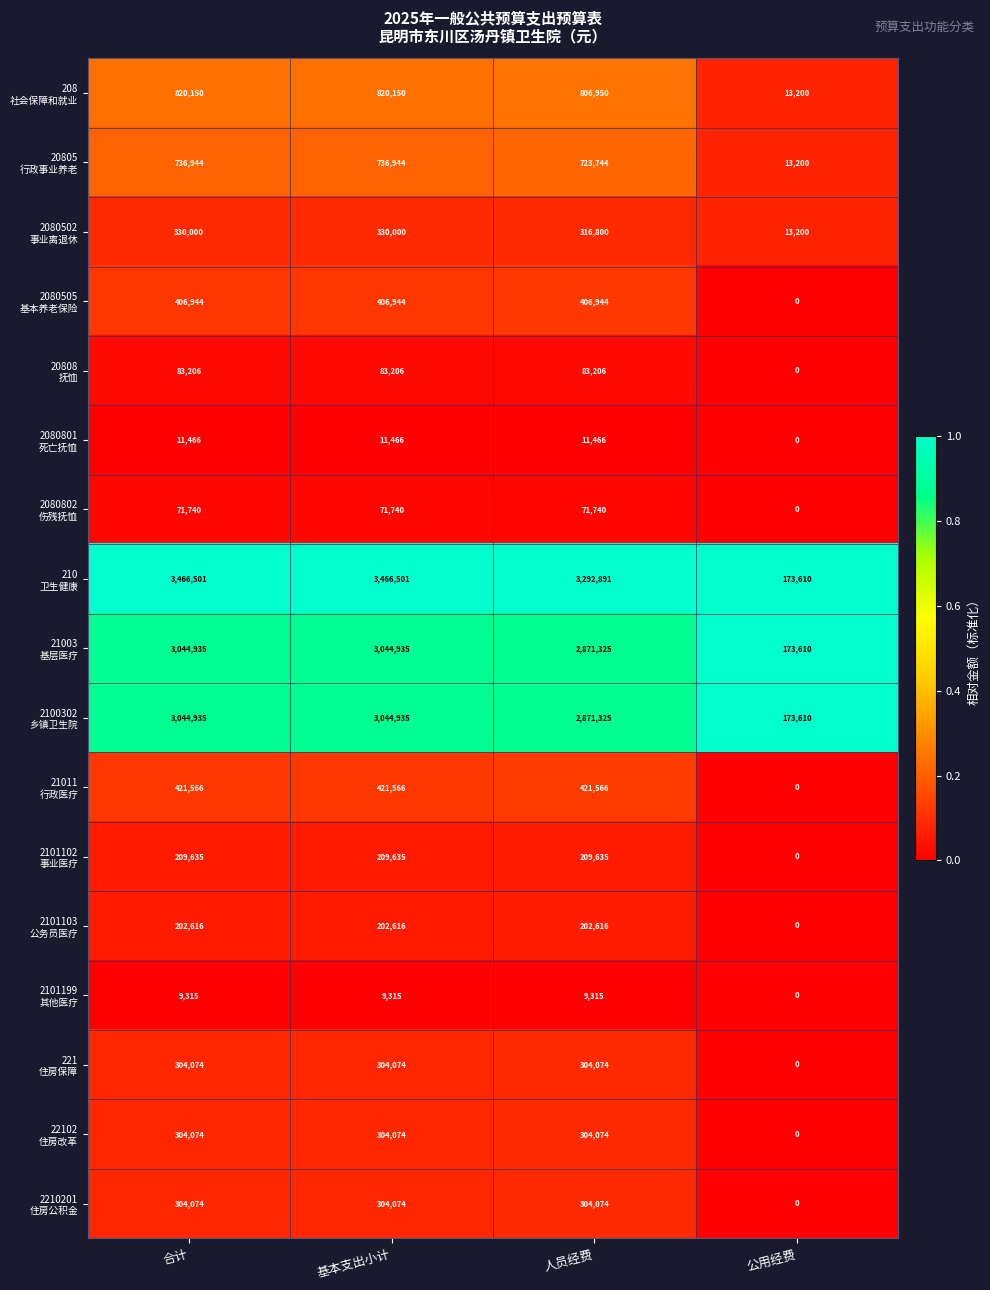

What is the maximum value shown in the chart?

3466501